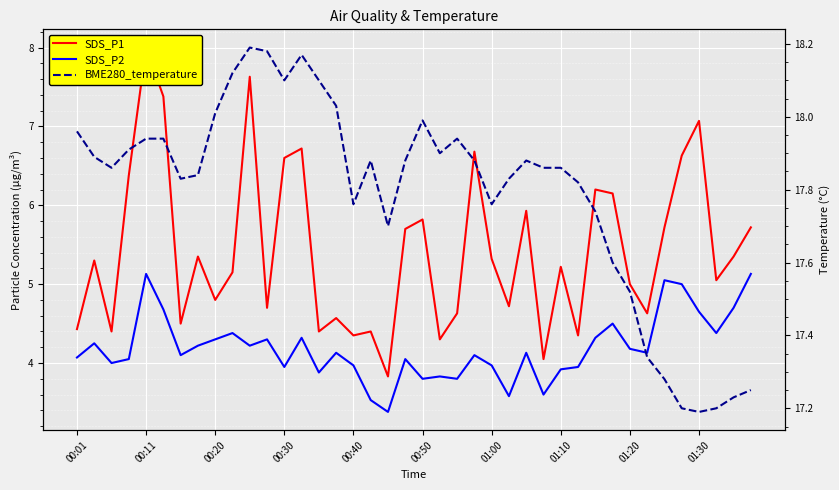

Rank the series at 01:10 from highest to lowest value.

BME280_temperature, SDS_P1, SDS_P2